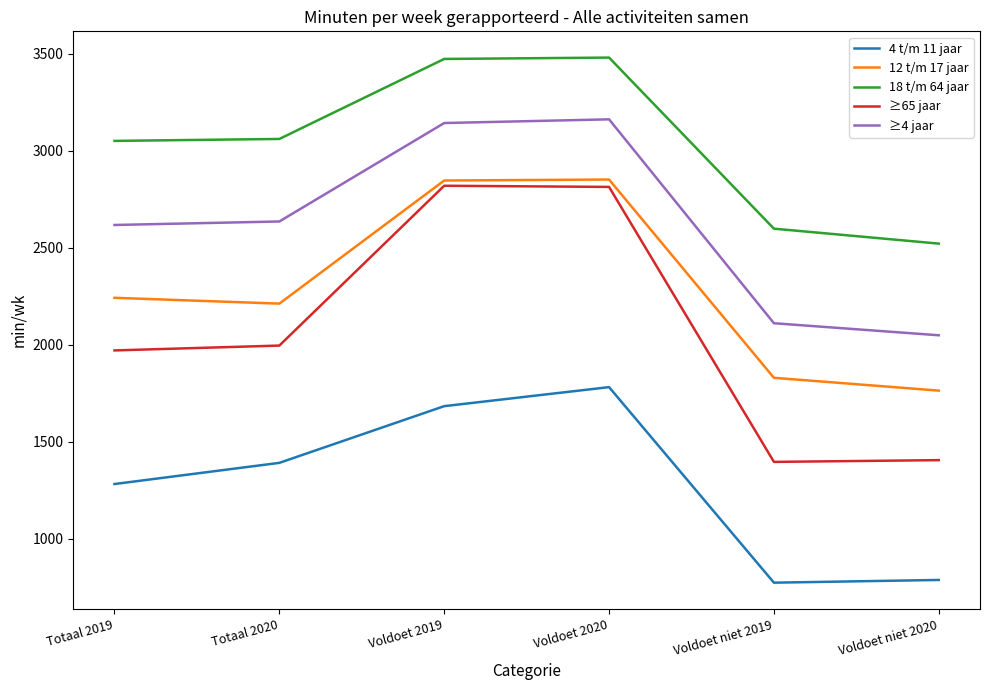

What is the minimum value shown in the chart?

775